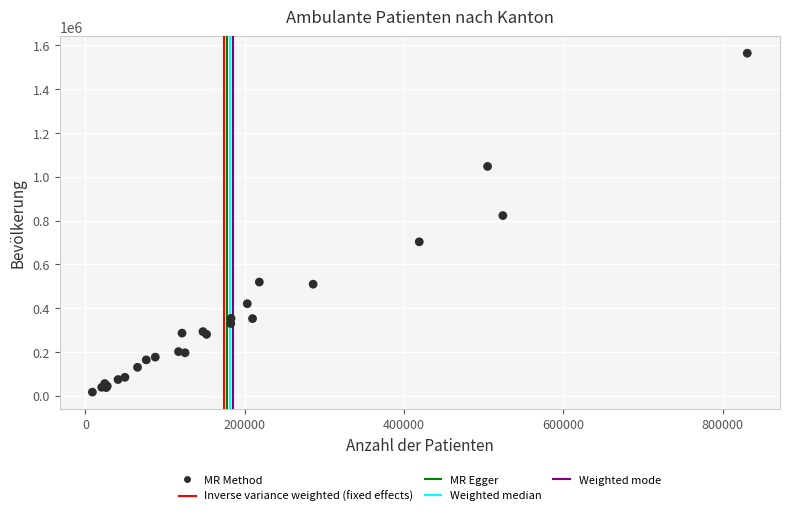

What Y value in the scatter plot is closest to 790511?

822968